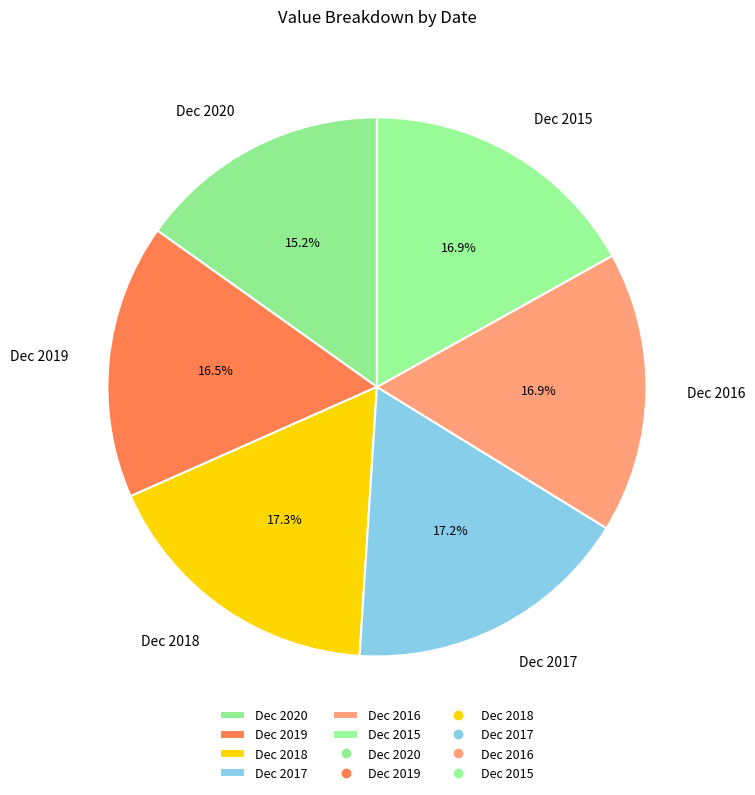

Approximately how many times larger is the value at Dec 2015 compared to Dec 2019?

1.0